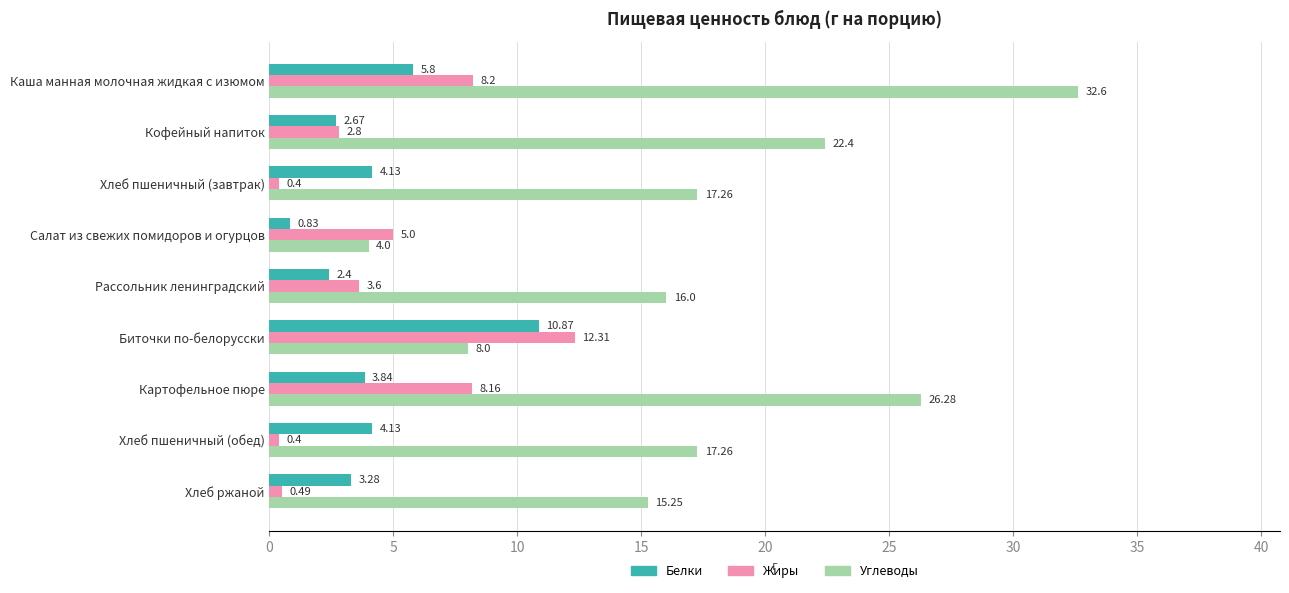

How many data points in Углеводы are above 17?

5